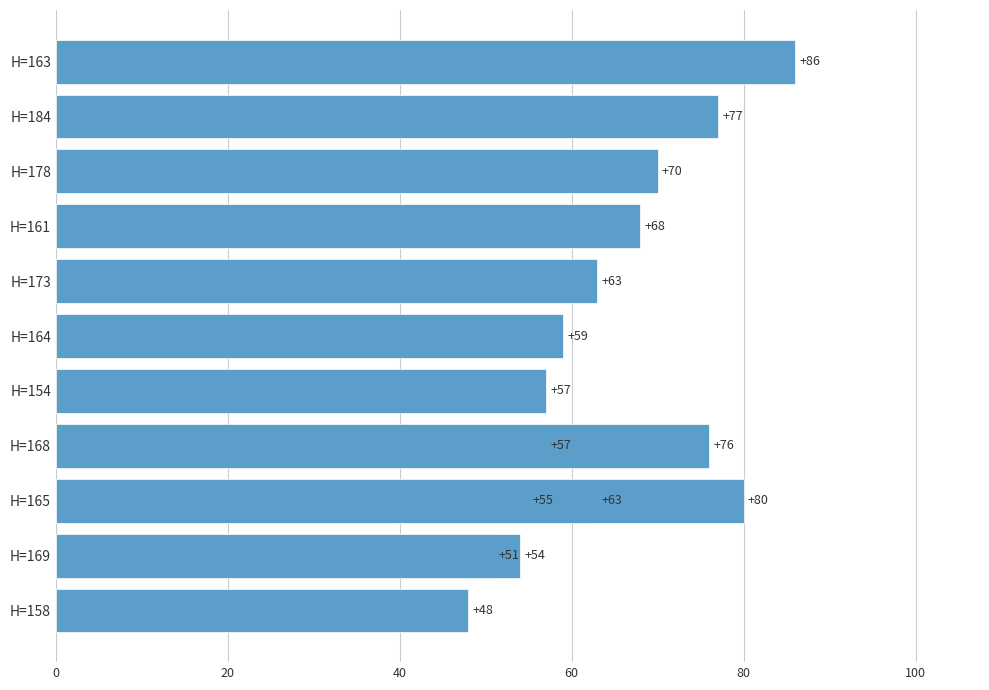

Reading right to left, extract all data points from this chart.

86	80	77	76	70	68	63	63	59	57	57	55	54	51	48